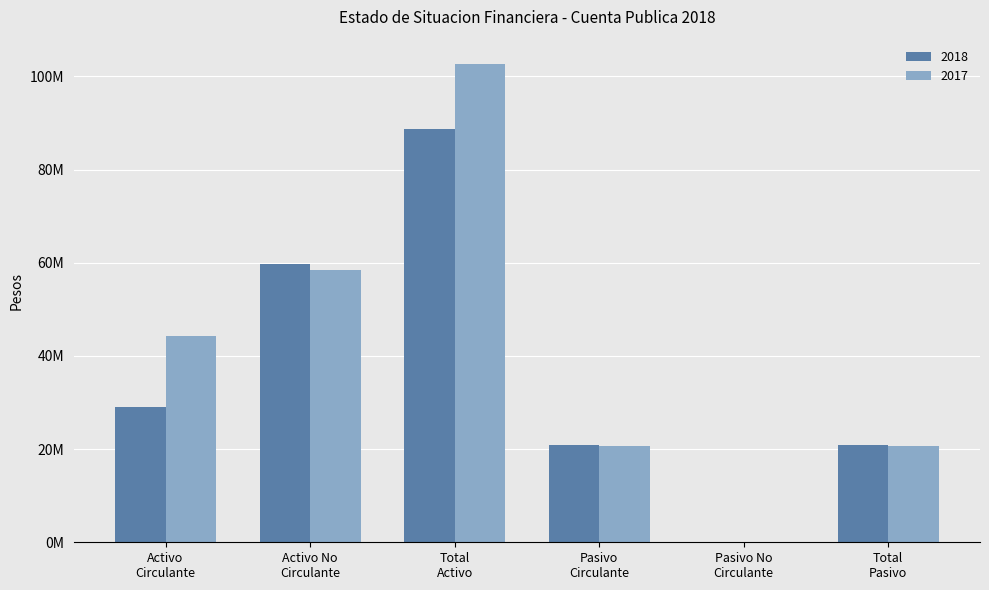

What are all the series names shown in the legend?

2018, 2017